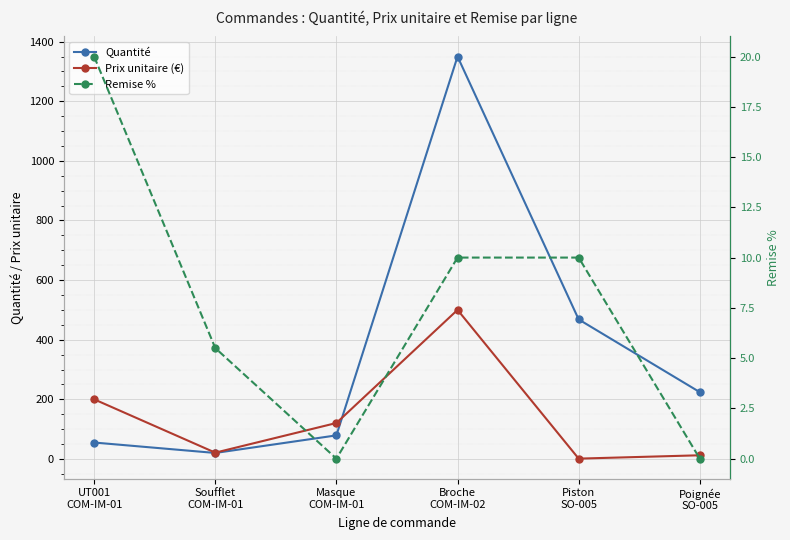

What are all the series names shown in the legend?

Quantité, Prix unitaire (€), Remise %